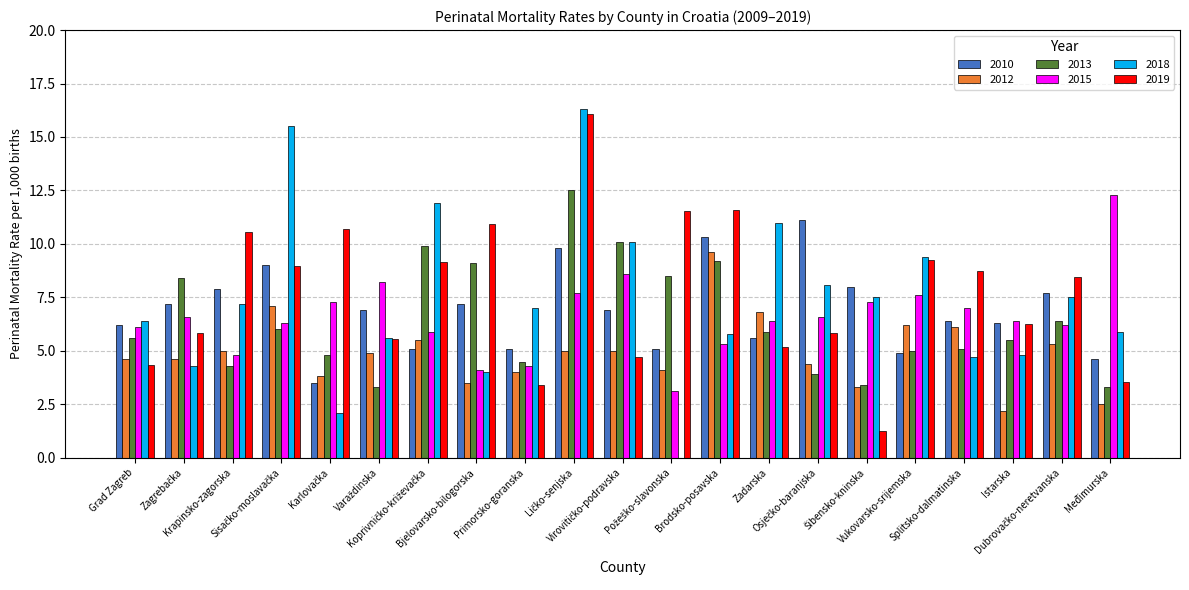

What is the sum of all 2015 values?

138.1